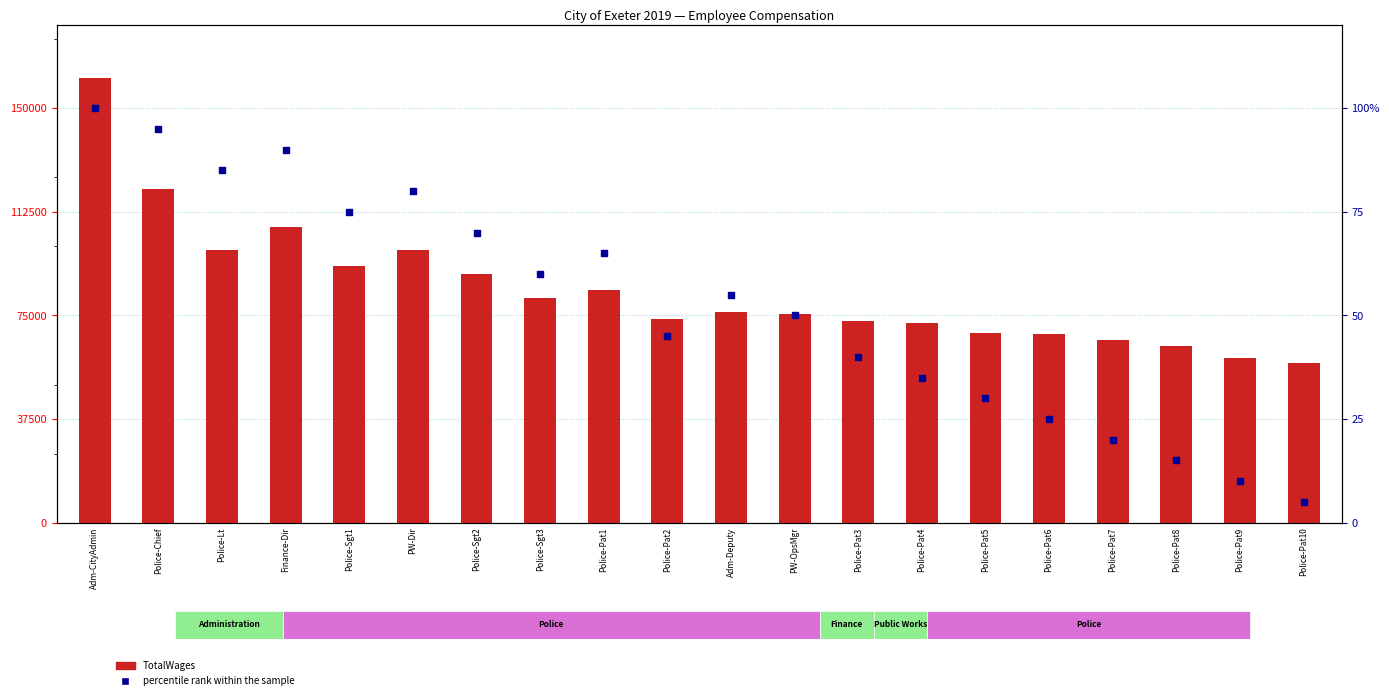

What are all the series names shown in the legend?

TotalWages, percentile rank within the sample